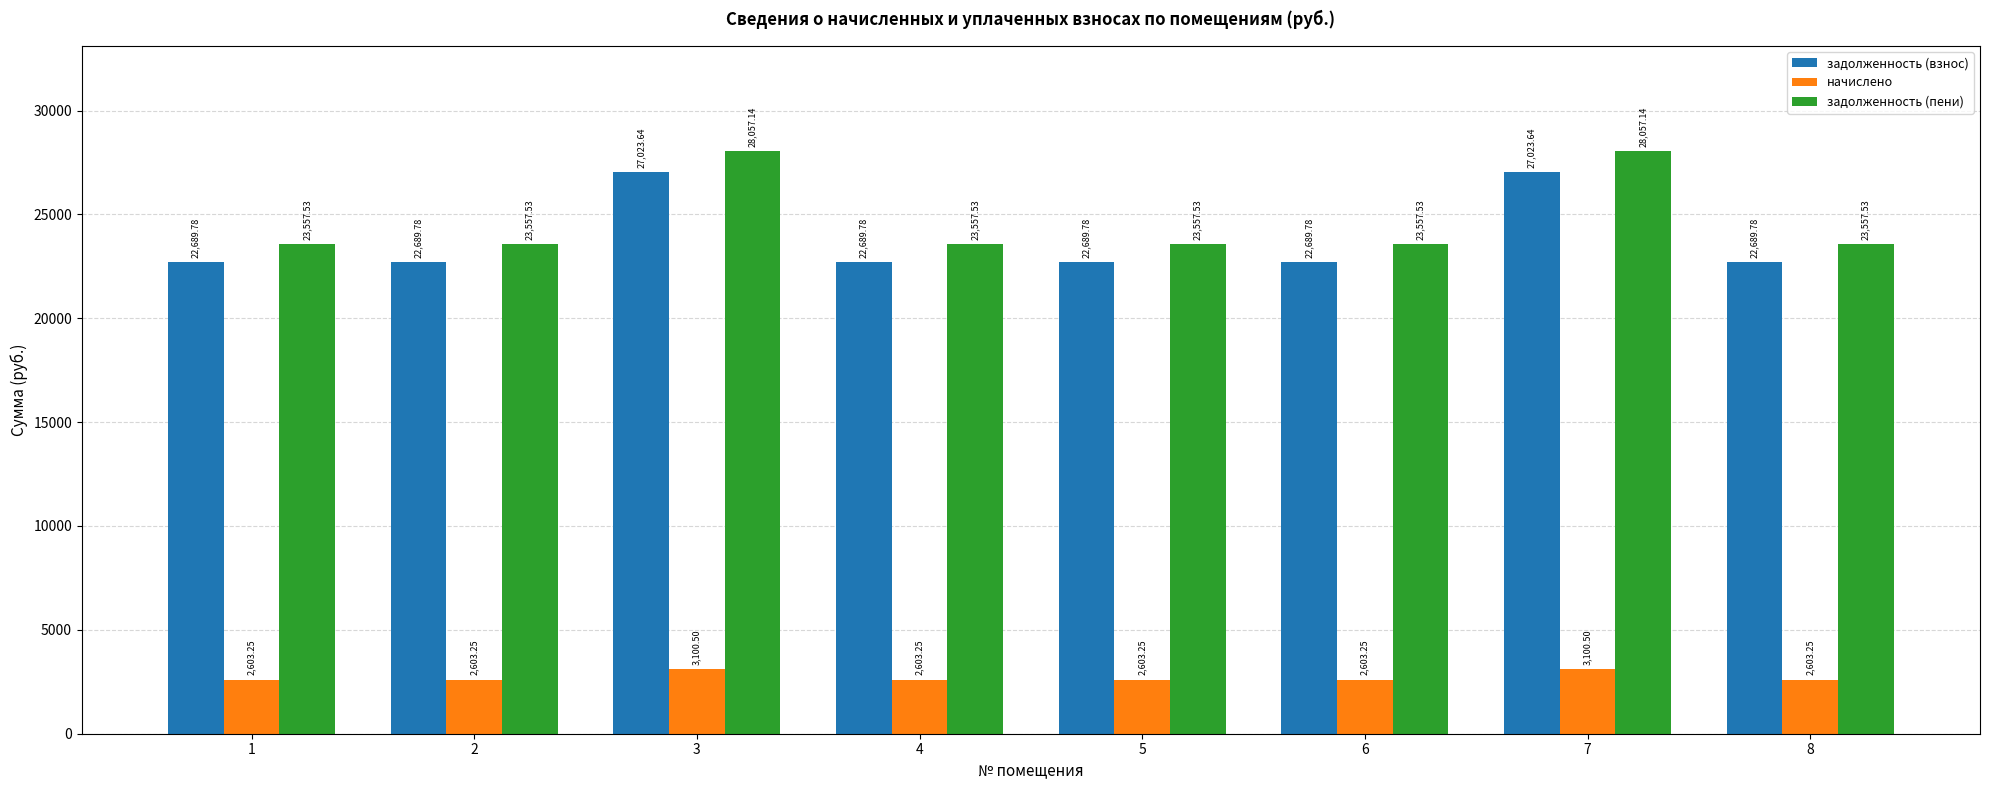

Rank the series by their maximum value, from lowest to highest.

начислено, задолженность (взнос), задолженность (пени)